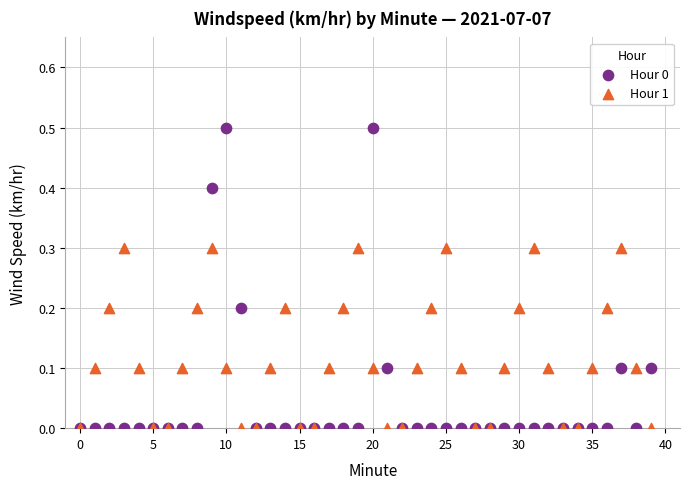

What are all the series names shown in the legend?

Hour 0, Hour 1